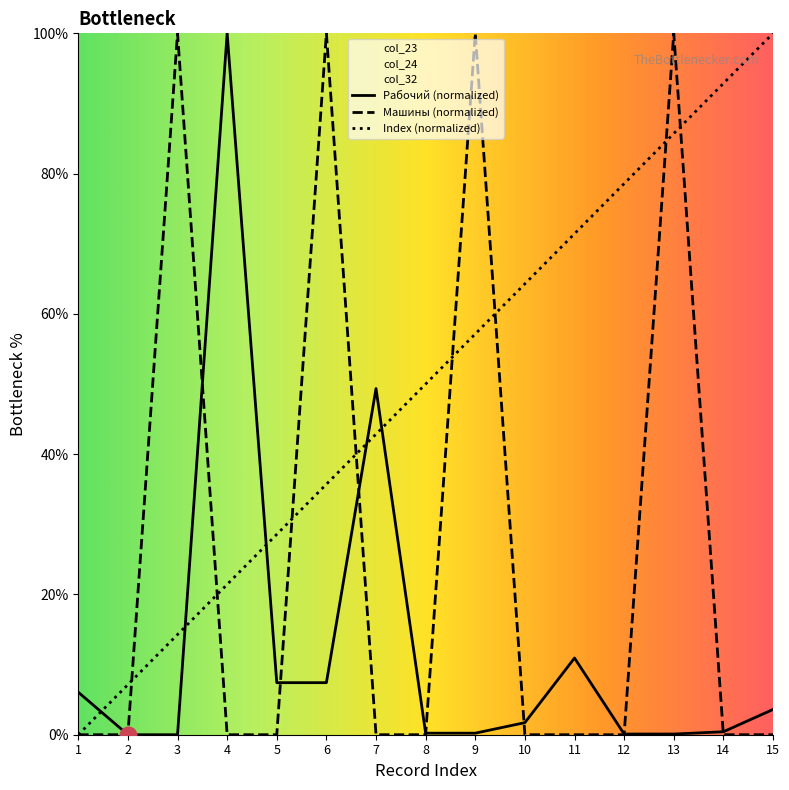

Where is col_24 nearest to the value 50?

1